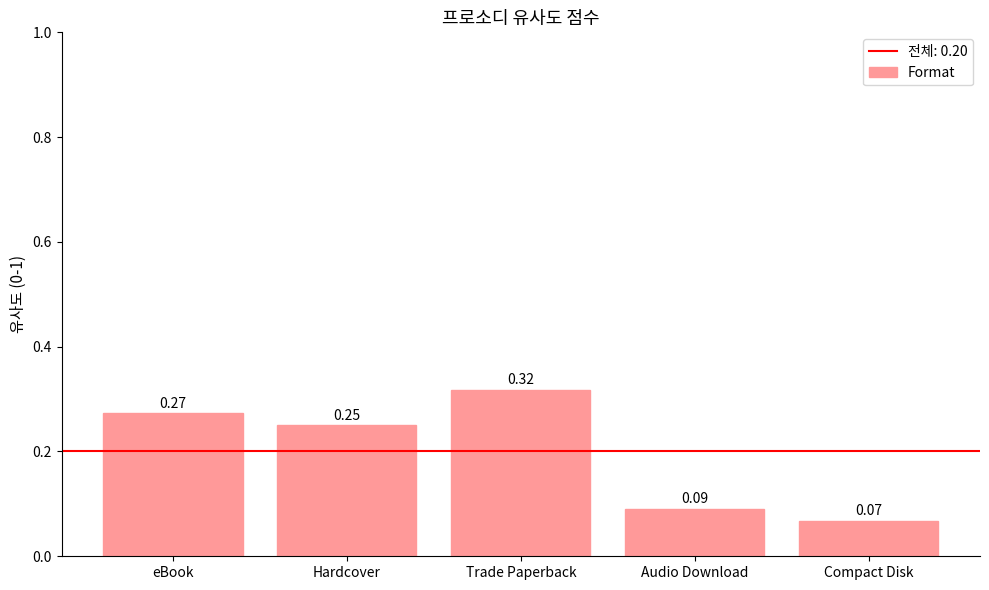

What is the label of the 2nd bar from the left?

Hardcover